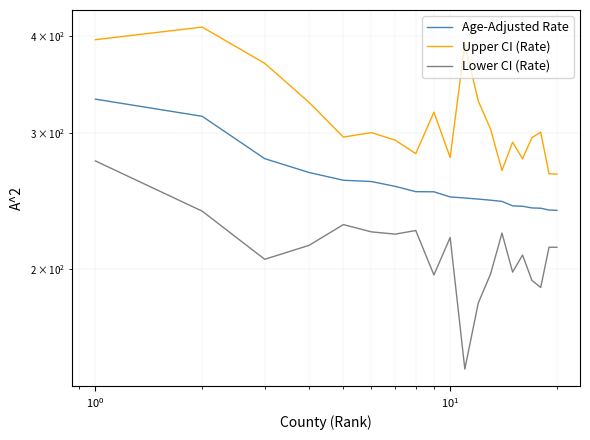

At how many categories does at least one series exceed 331?

4